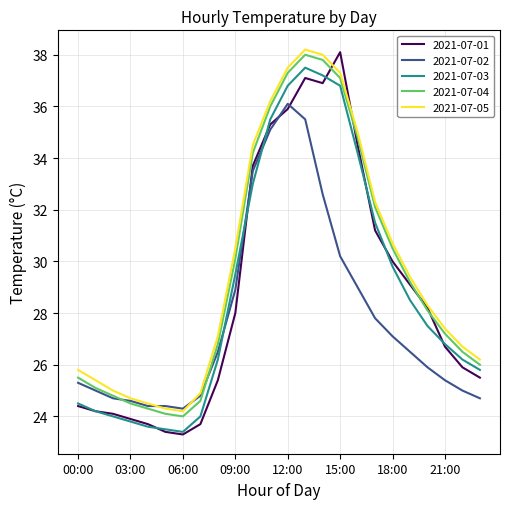

What is the greatest value displayed?

38.2